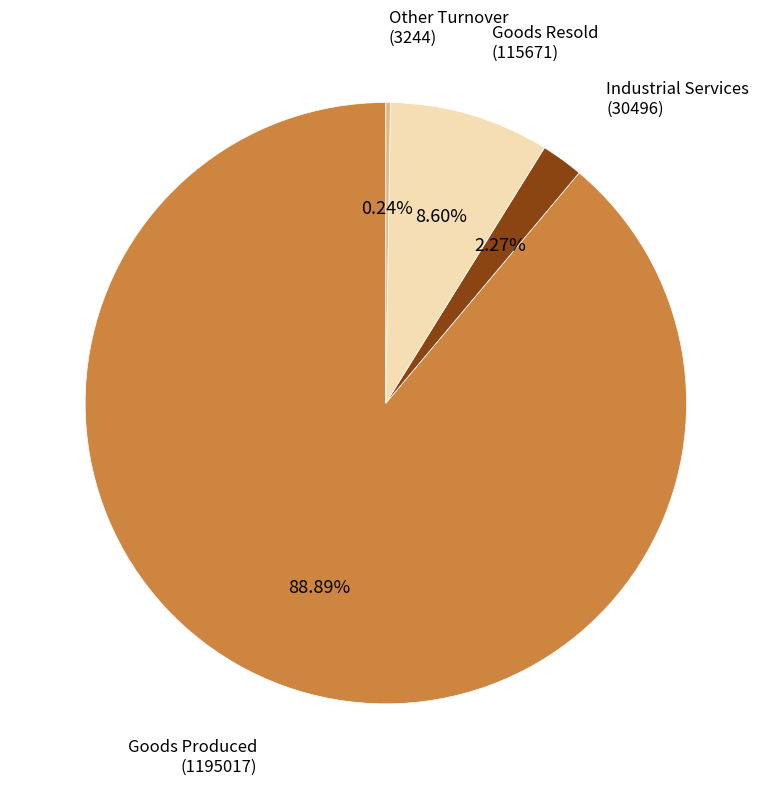

Does any single category account for the majority?

Yes